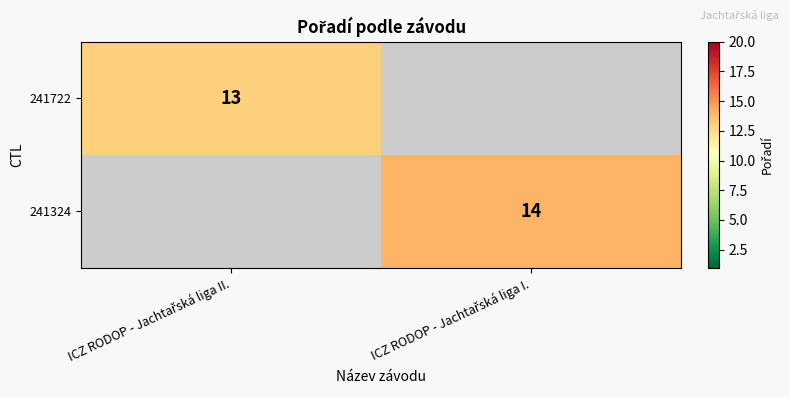

How many data points does each series have?

2